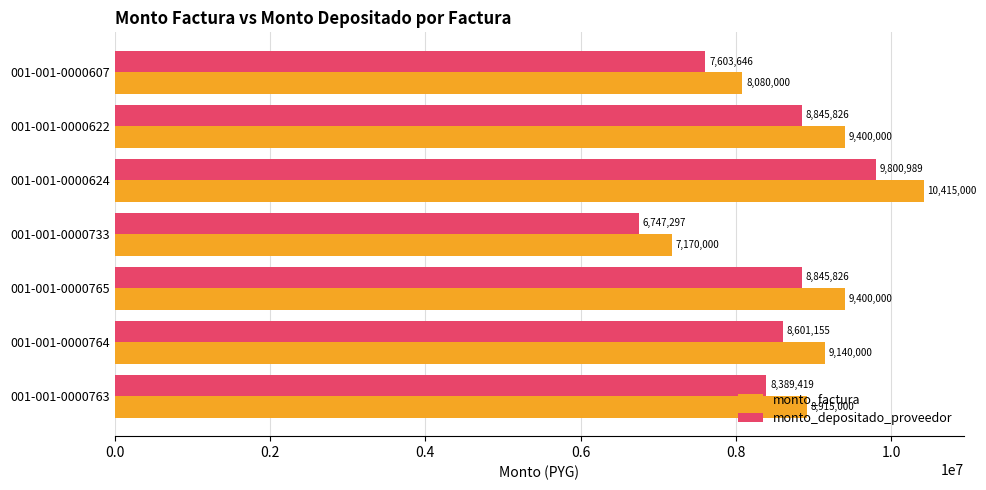

What is the maximum value shown in the chart?

10415000